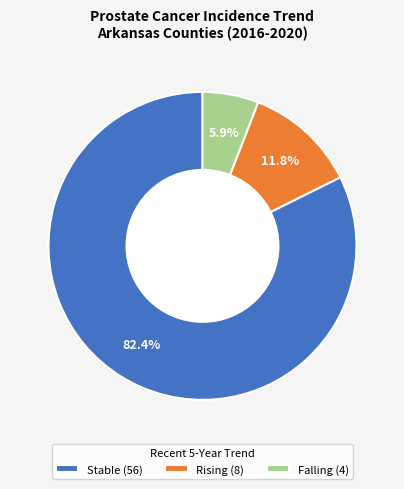

What is the majority slice?

Stable (56)